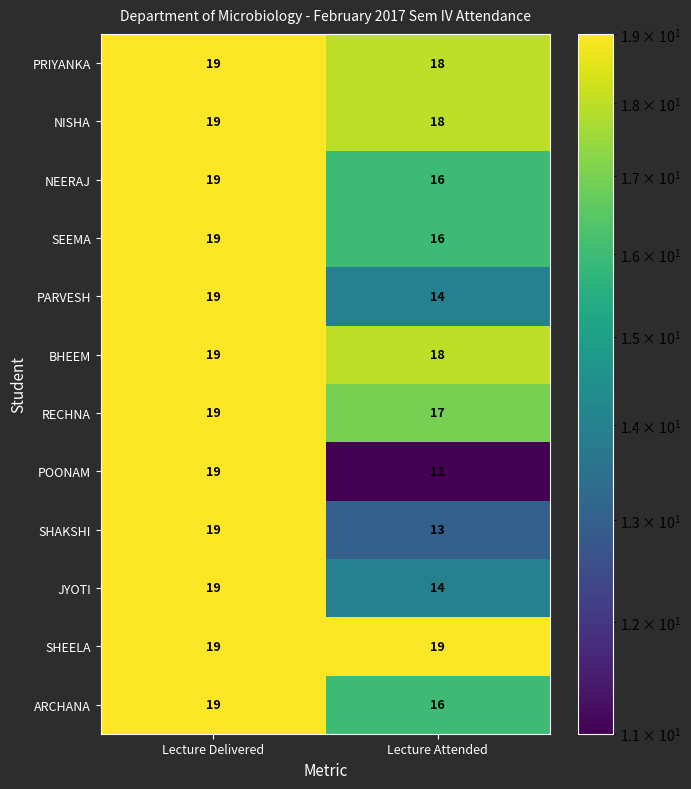

What value does the ARCHANA series have at Lecture Delivered?

19